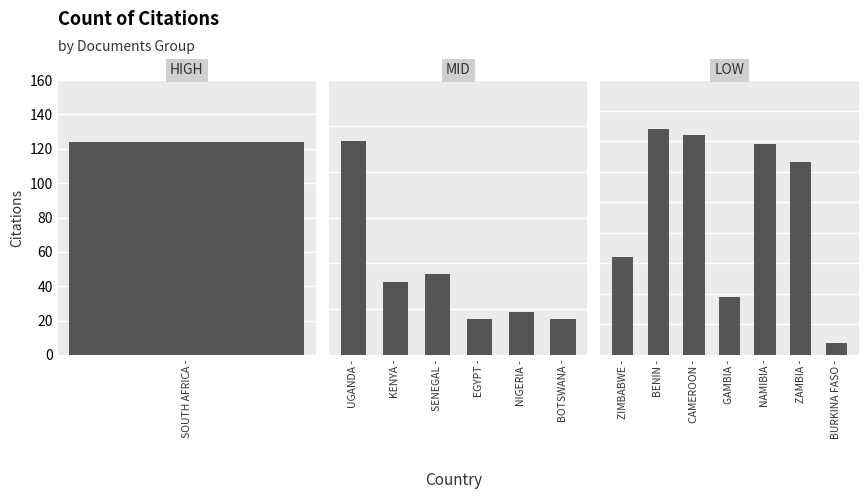

What is the average value of the Citations series?

70.2